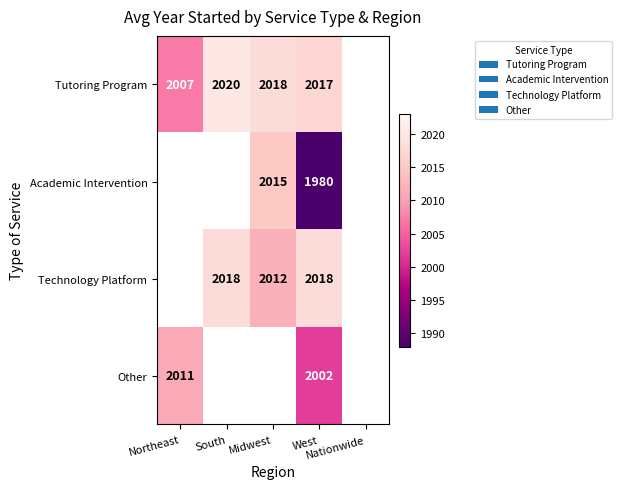

Which category has the lowest value across all series?

West